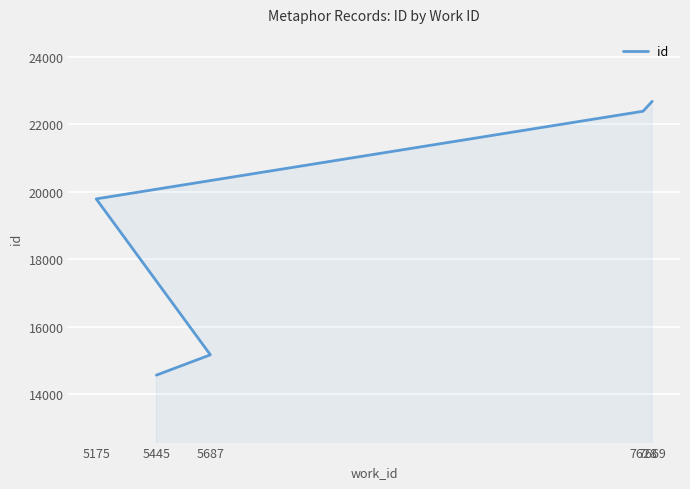

What is the change in value from 7628 to 7669?

+293